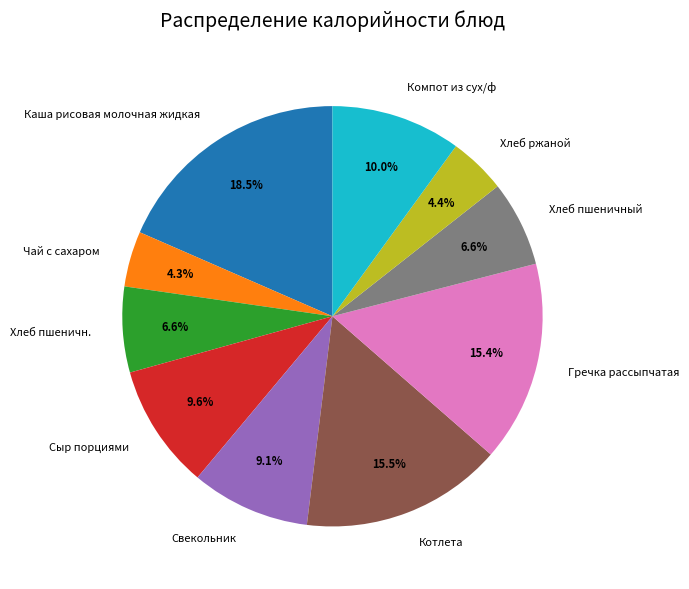

Does Чай с сахаром account for over 50% of the chart?

No